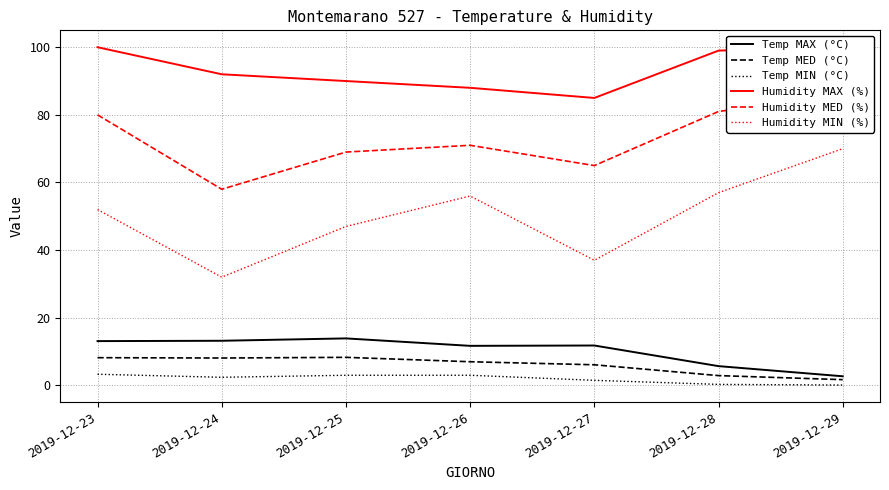

Is this an area chart (filled region under the line)?

No